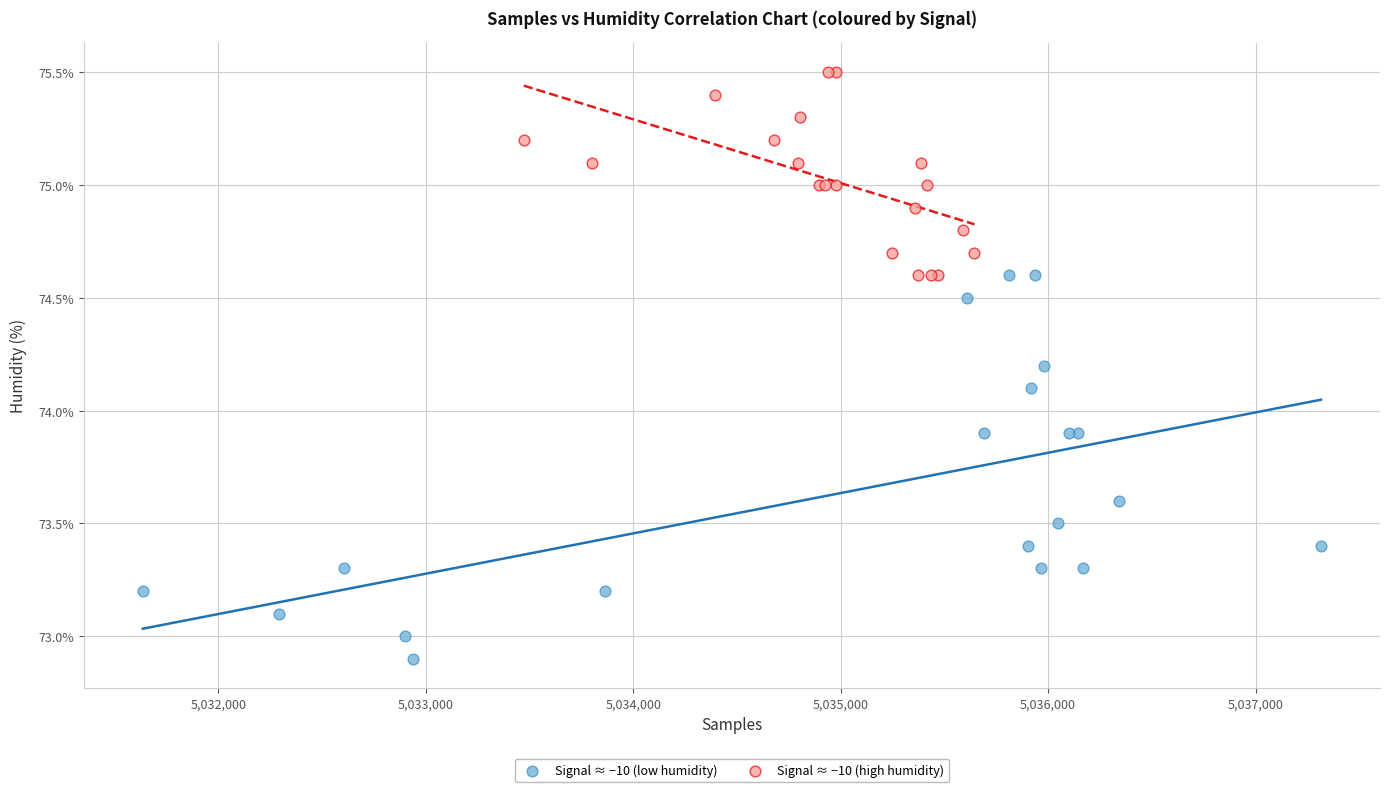

Which series contains the highest Y value?

Signal ≈ −10 (high humidity)